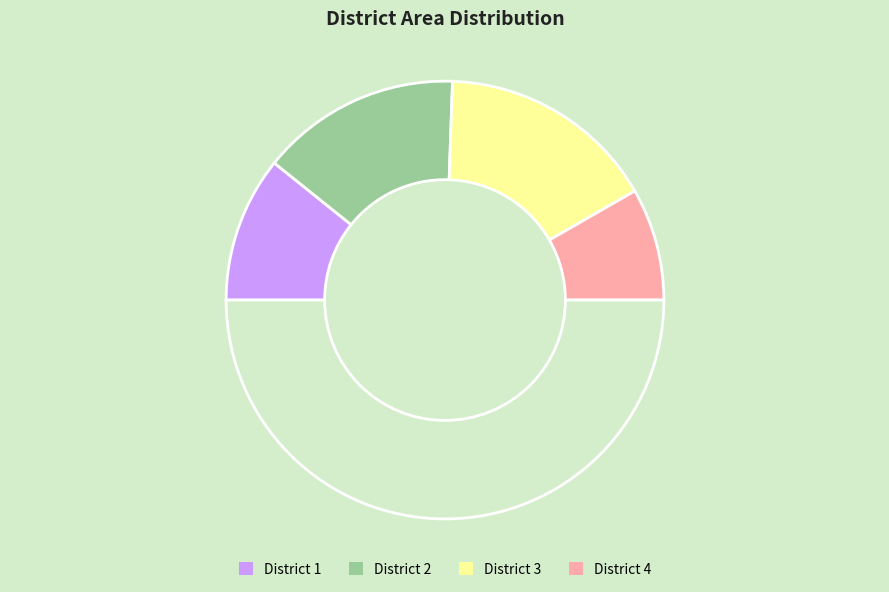

How many slices are in this pie chart?

5